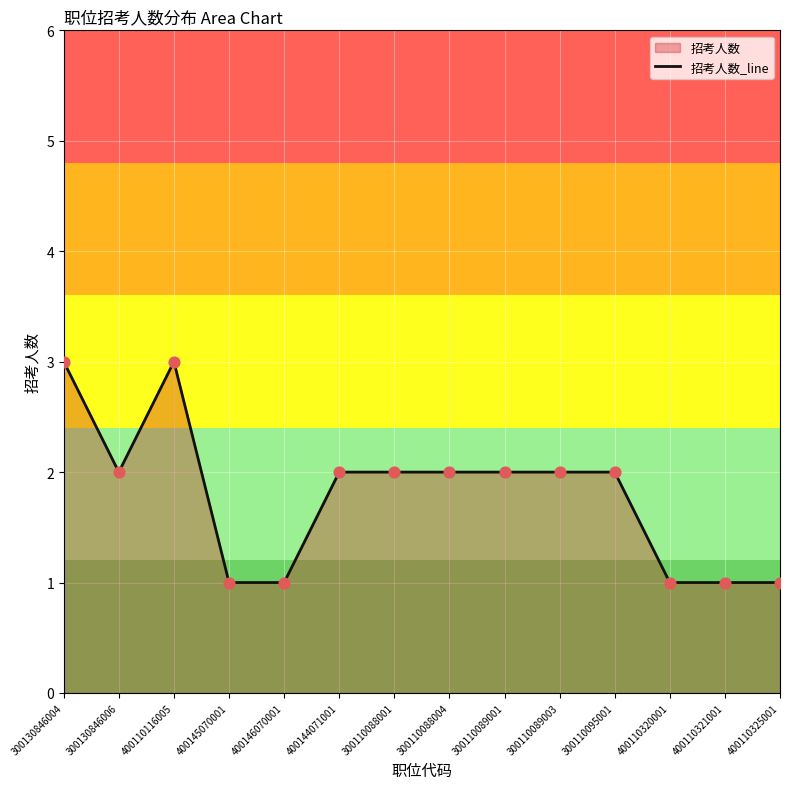

What is the change in value from 400110116005 to 400146070001?

-2